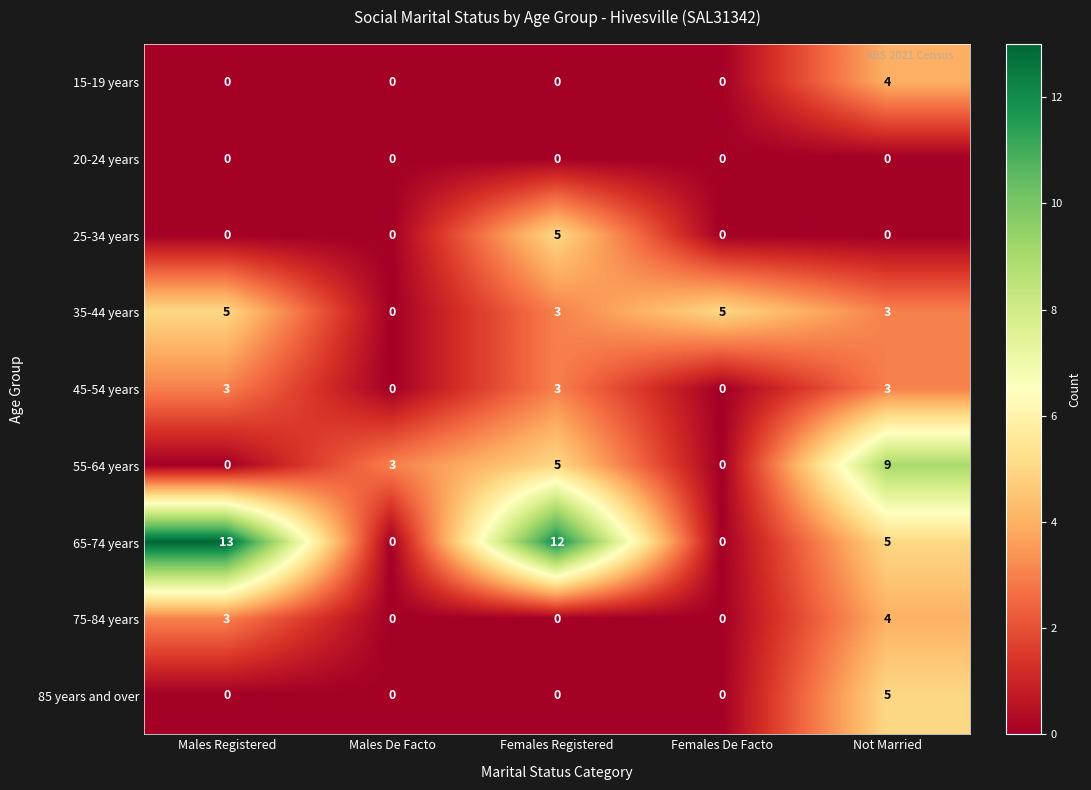

Which series has the largest total across all categories?

65-74 years